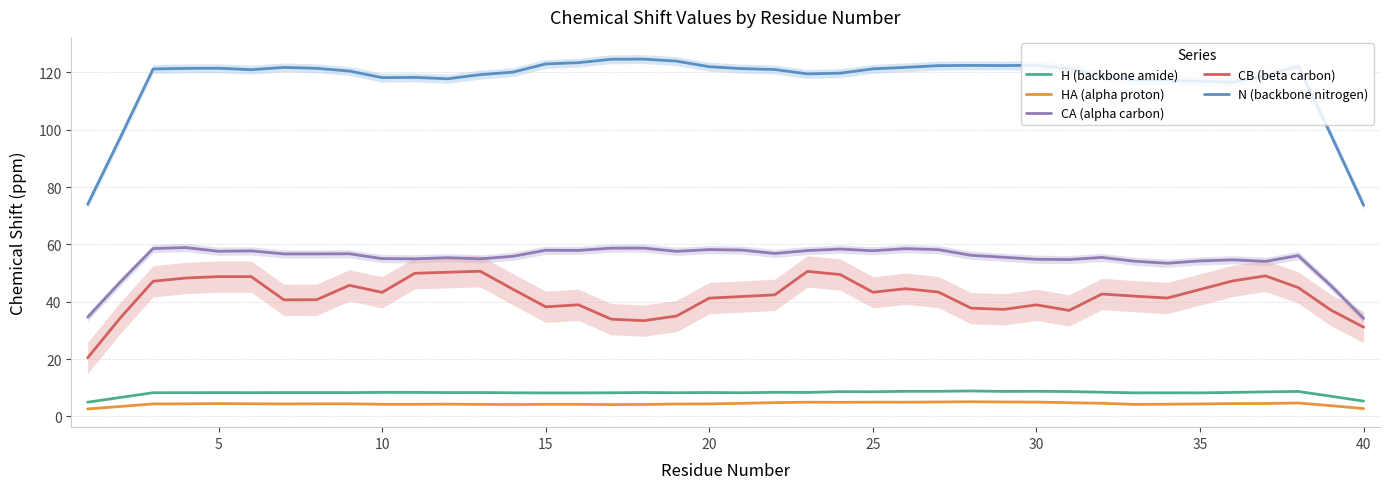

How many values in the CA_X series exceed 56?

30